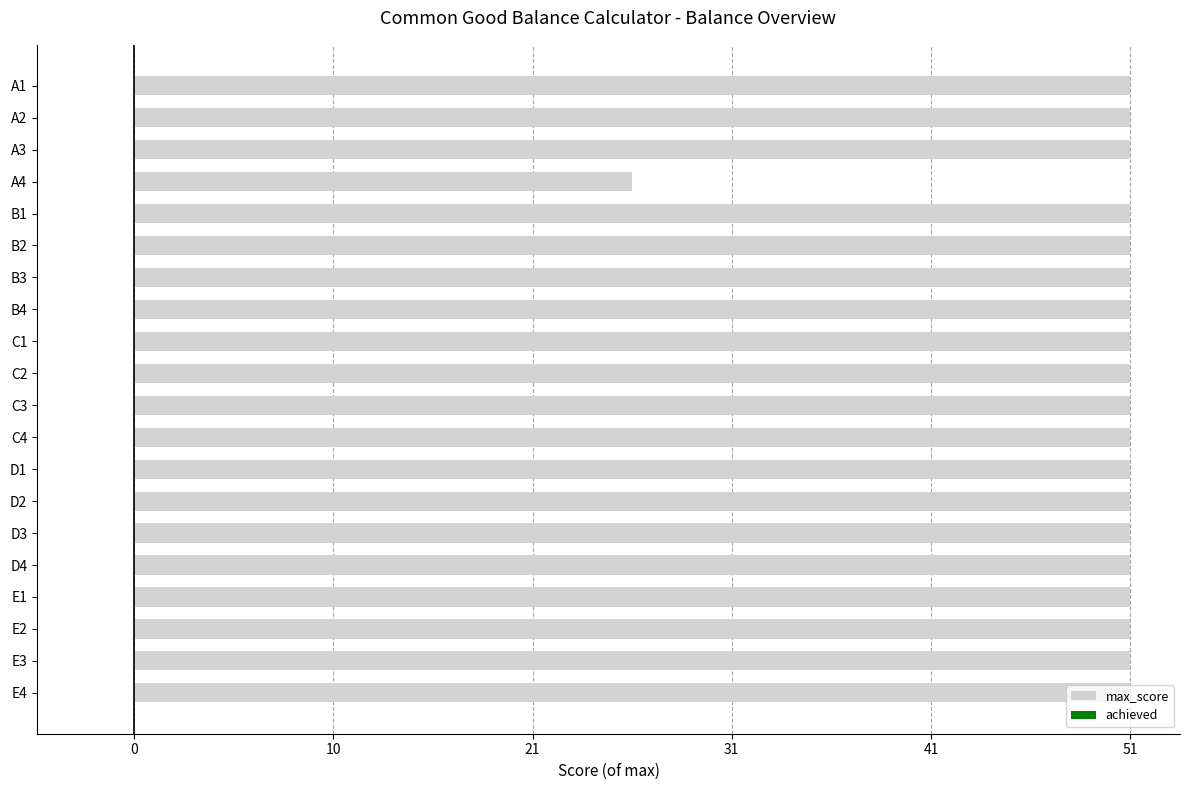

Which category has the lowest value across all series?

A4